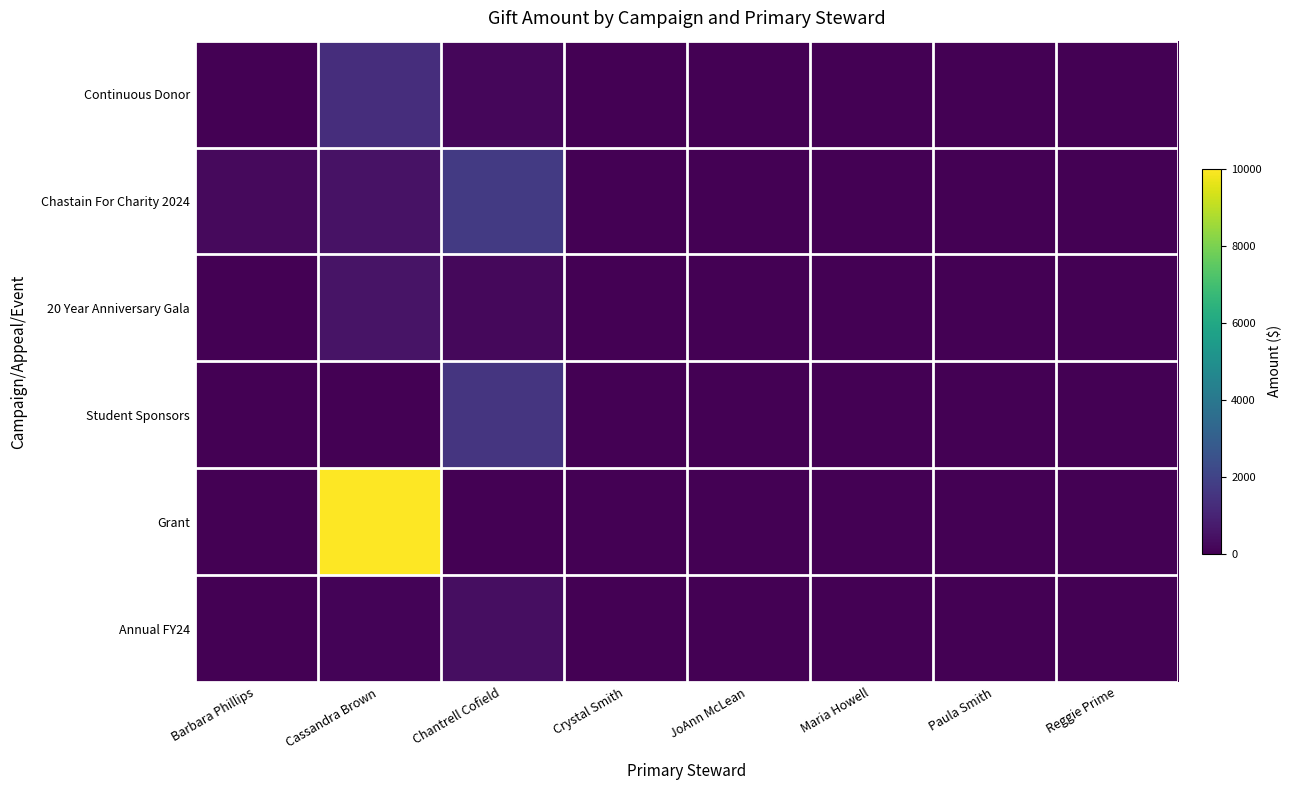

Reading right to left, transcribe all the data shown in this chart.

Continuous Donor: Reggie Prime=0.0	Paula Smith=0.0	Maria Howell=0.0	JoAnn McLean=0.0	Crystal Smith=0.0	Chantrell Cofield=172.0	Cassandra Brown=1300.0	Barbara Phillips=0.0
Chastain For Charity 2024: Reggie Prime=0.0	Paula Smith=0.0	Maria Howell=0.0	JoAnn McLean=0.0	Crystal Smith=0.0	Chantrell Cofield=1680.2	Cassandra Brown=500.0	Barbara Phillips=257.5
20 Year Anniversary Gala: Reggie Prime=0.0	Paula Smith=0.0	Maria Howell=0.0	JoAnn McLean=0.0	Crystal Smith=0.0	Chantrell Cofield=206.0	Cassandra Brown=540.0	Barbara Phillips=0.0
Student Sponsors: Reggie Prime=0.0	Paula Smith=0.0	Maria Howell=0.0	JoAnn McLean=0.0	Crystal Smith=0.0	Chantrell Cofield=1548.1	Cassandra Brown=0.0	Barbara Phillips=0.0
Grant: Reggie Prime=0.0	Paula Smith=0.0	Maria Howell=0.0	JoAnn McLean=0.0	Crystal Smith=0.0	Chantrell Cofield=0.0	Cassandra Brown=10000.0	Barbara Phillips=0.0
Annual FY24: Reggie Prime=0.0	Paula Smith=0.0	Maria Howell=0.0	JoAnn McLean=0.0	Crystal Smith=0.0	Chantrell Cofield=378.8	Cassandra Brown=100.0	Barbara Phillips=0.0